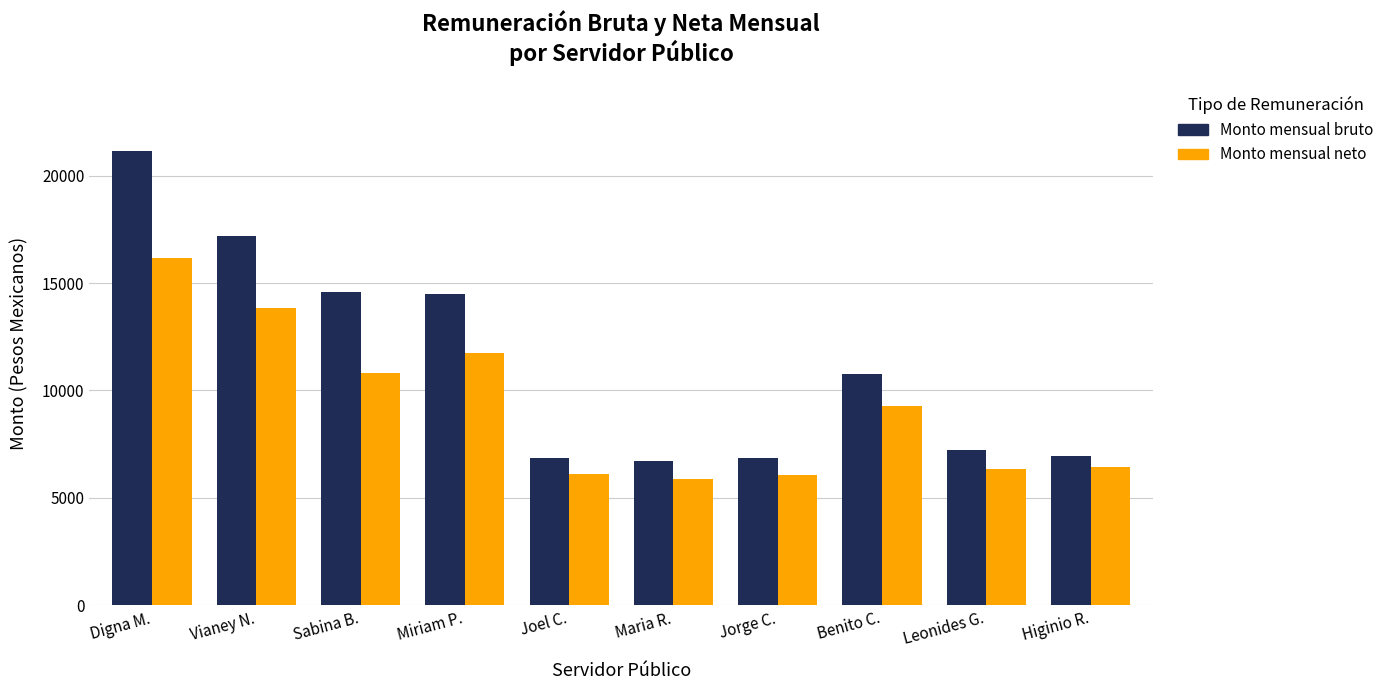

At which label does Monto mensual neto reach its minimum?

Maria R.